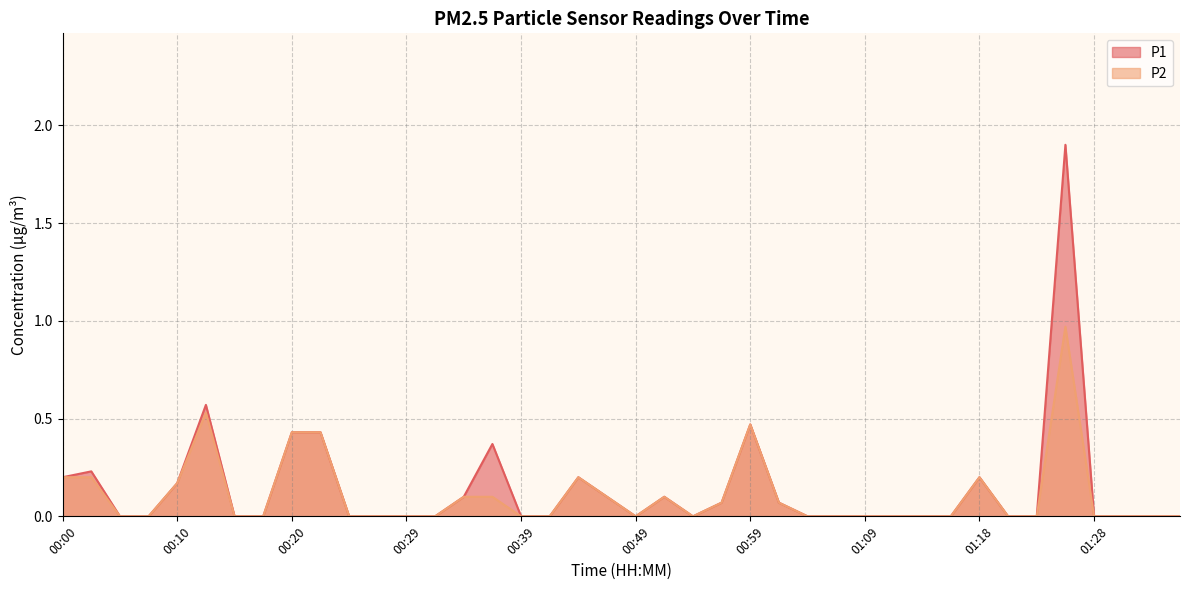

How many lines are shown in the chart?

2